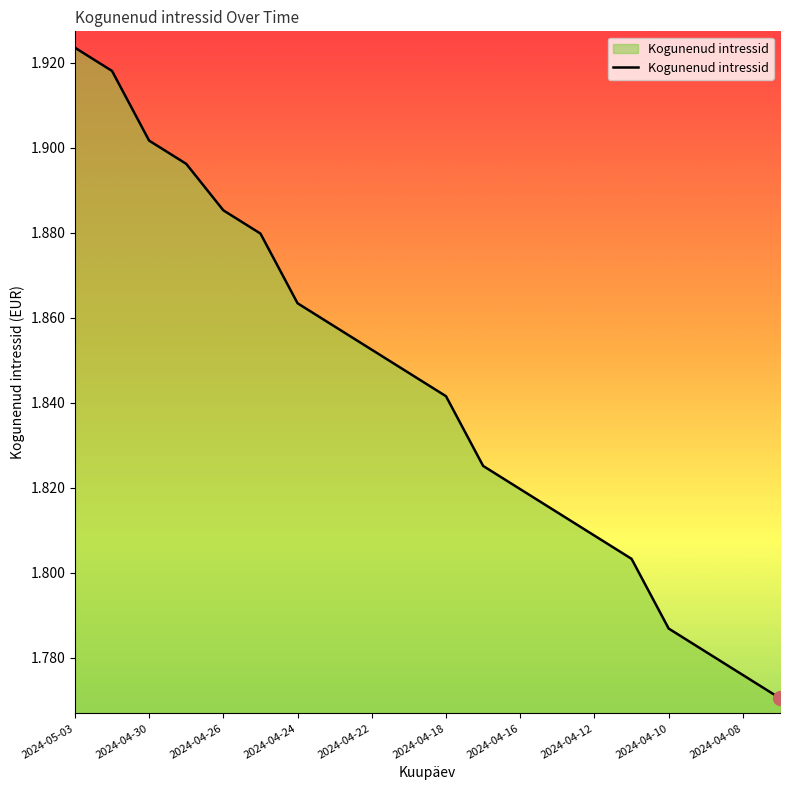

The chart shows a value of 2.5 at 2024-04-08. True or false?

False